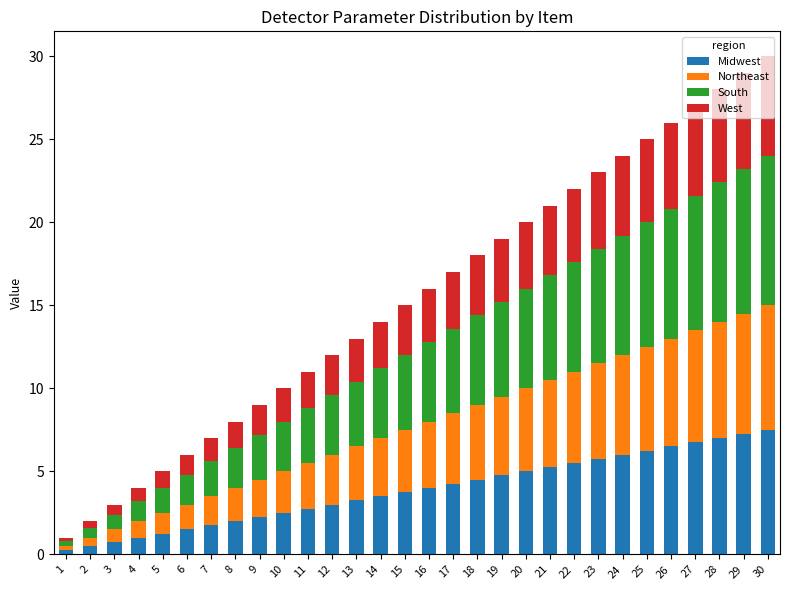

What is the maximum value for Midwest?

7.5